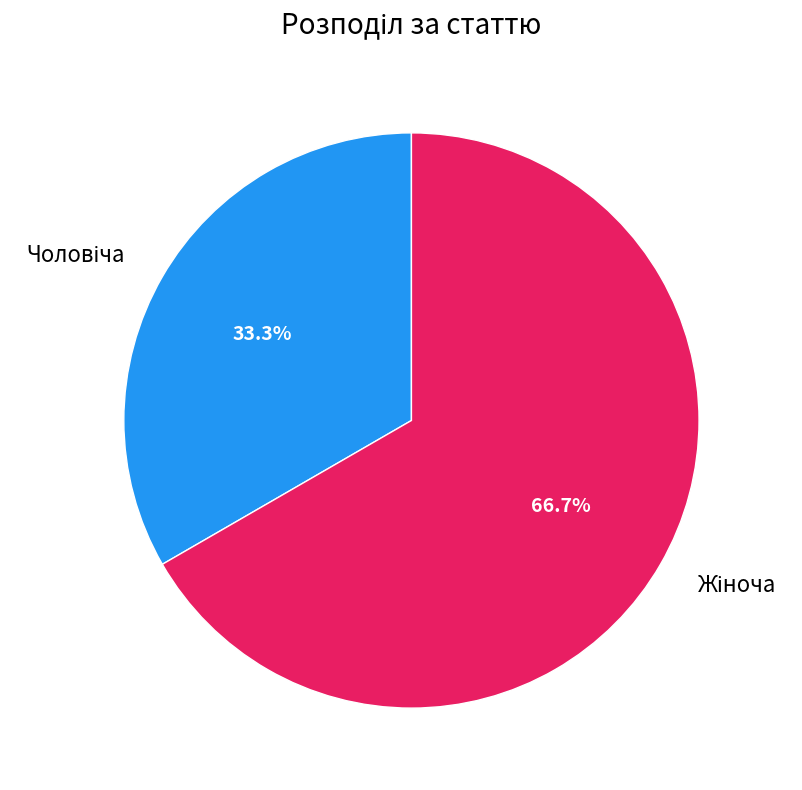

Is there a majority slice in this chart?

Yes